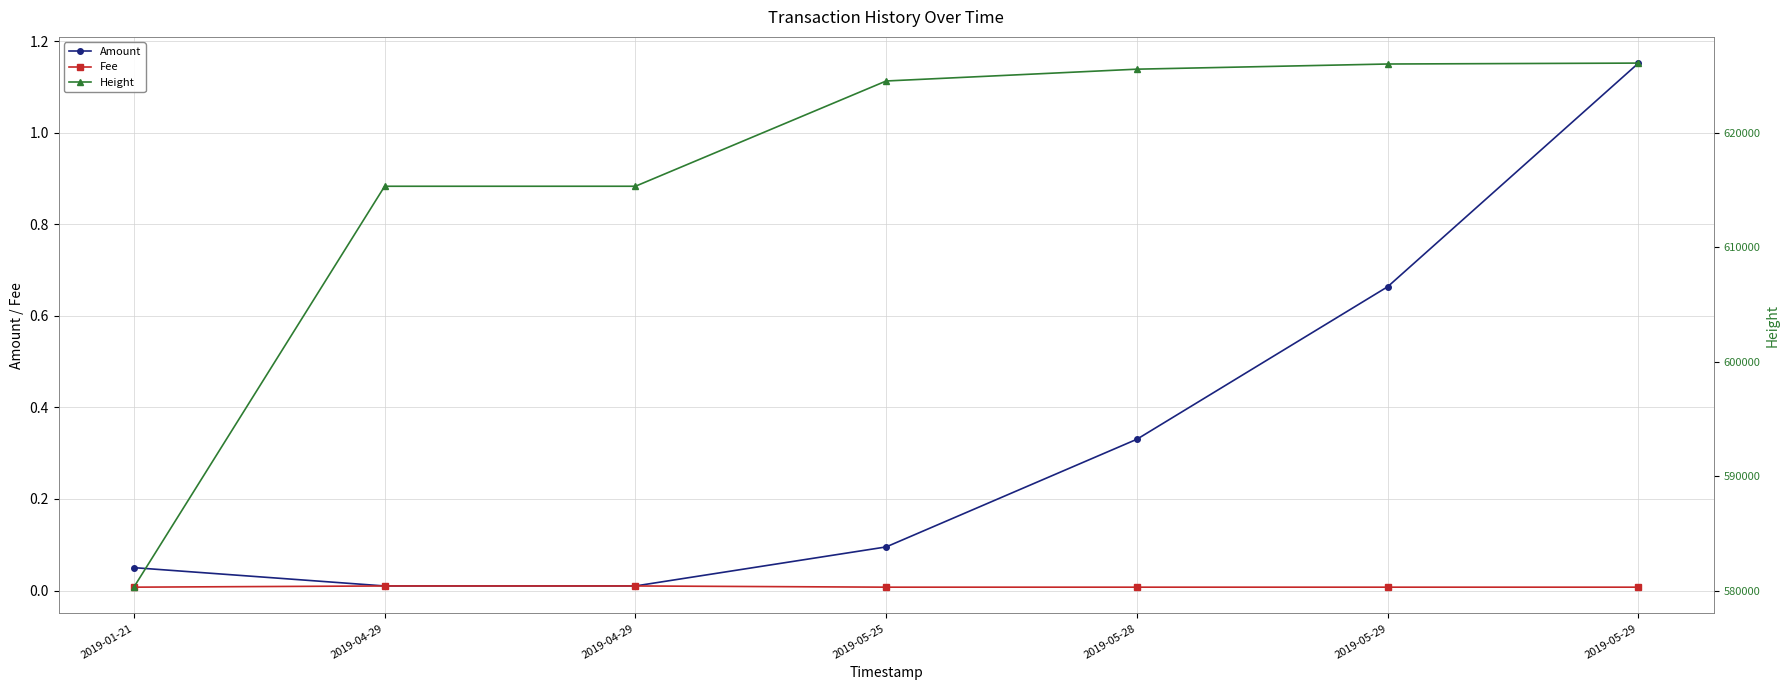

True or false: Height has a value of 615308.0 at 2019-04-29.

True